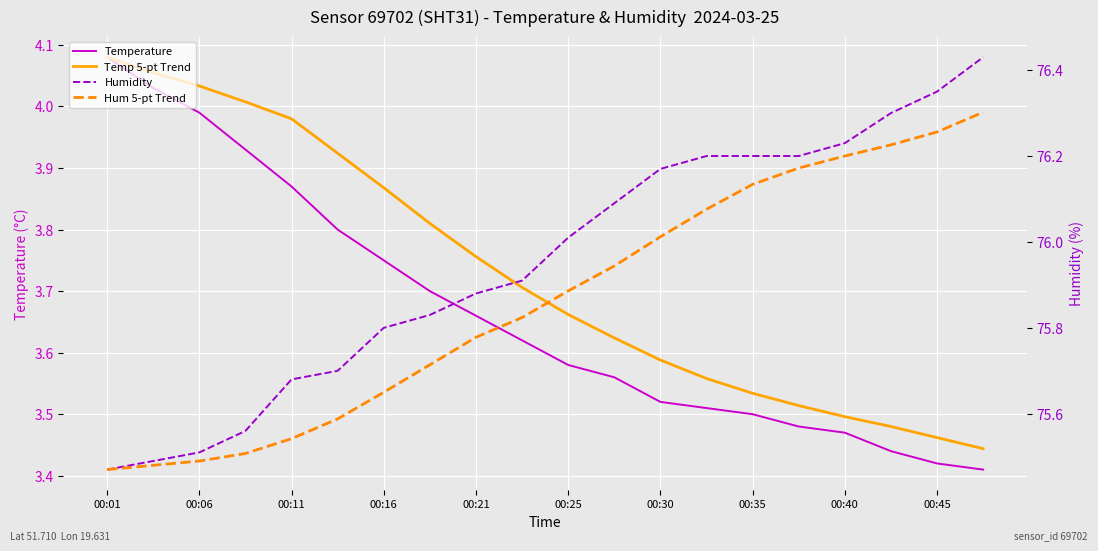

What is the total value across all series at 00:06?

159.0